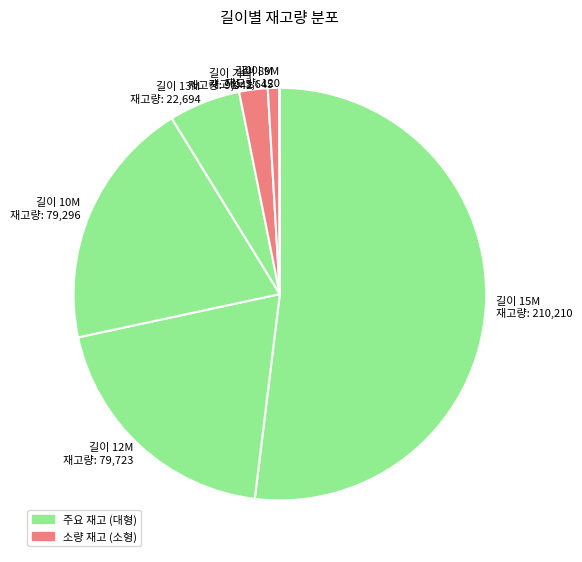

Is the sum of 길이 10M and 길이 8M greater than half?

No